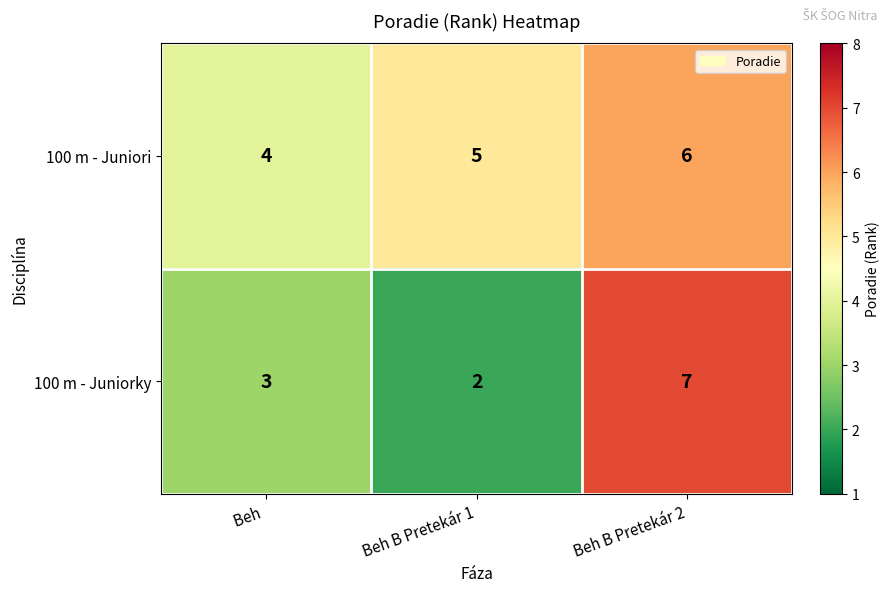

What is the difference between the maximum and minimum values in the 100 m - Juniorky series?

5